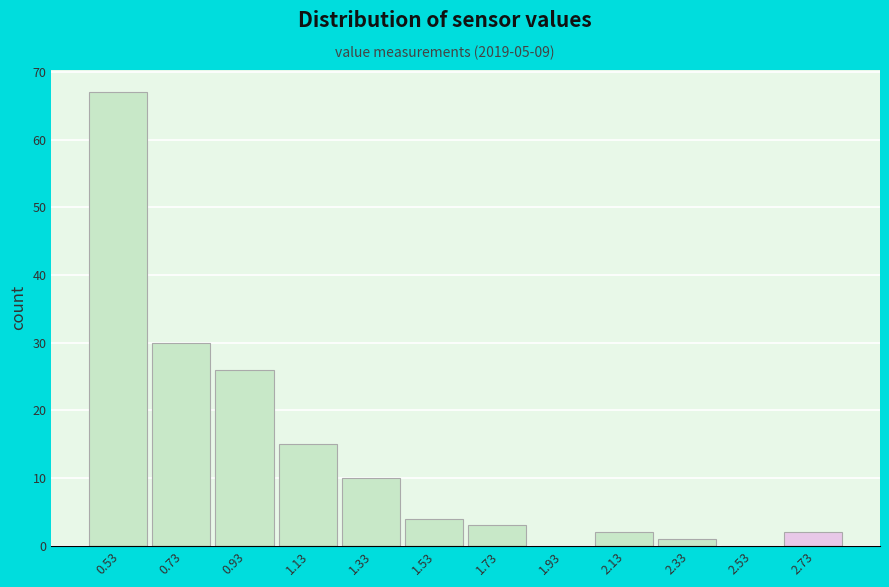

How tall is the bar that spans 2.23 to 2.43 on the x-axis? Neither the bar edges nor the heights are printed on the chart, so give them approximately, as read against the axes.

1